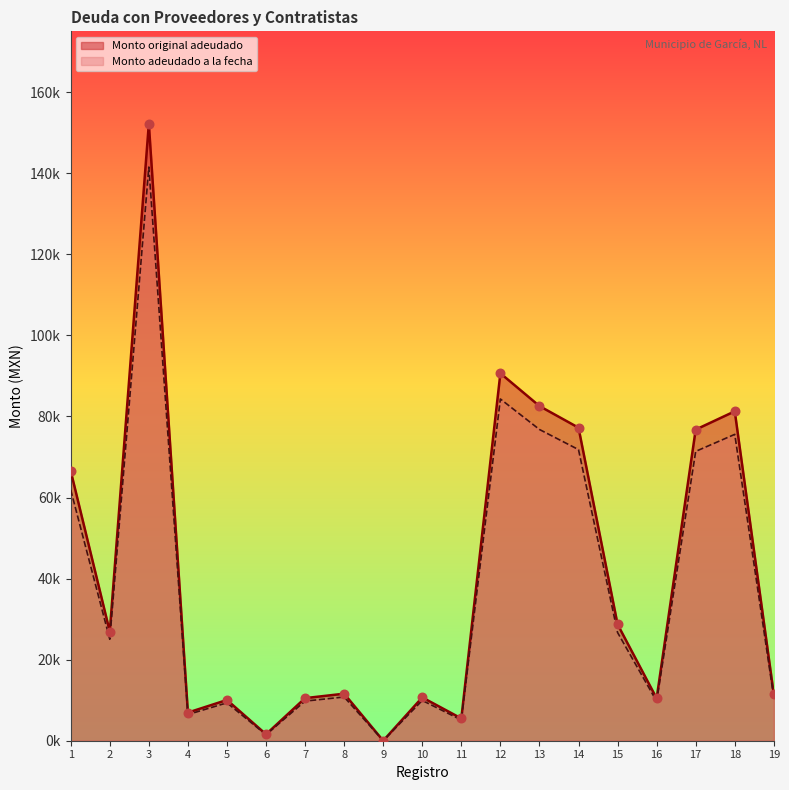

Which series contains the highest Y value?

Monto original adeudado